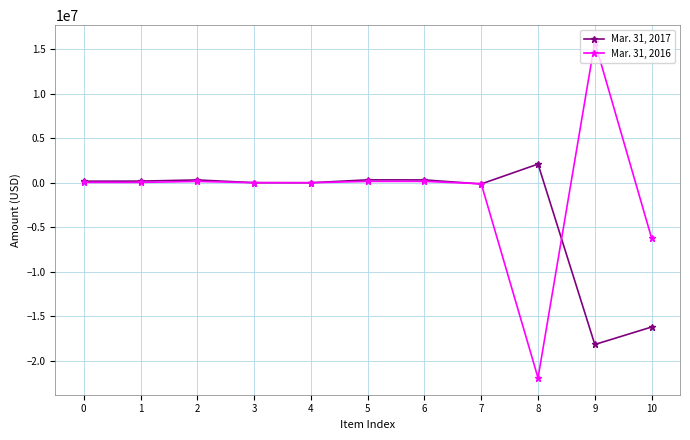

Is this an area chart (filled region under the line)?

No